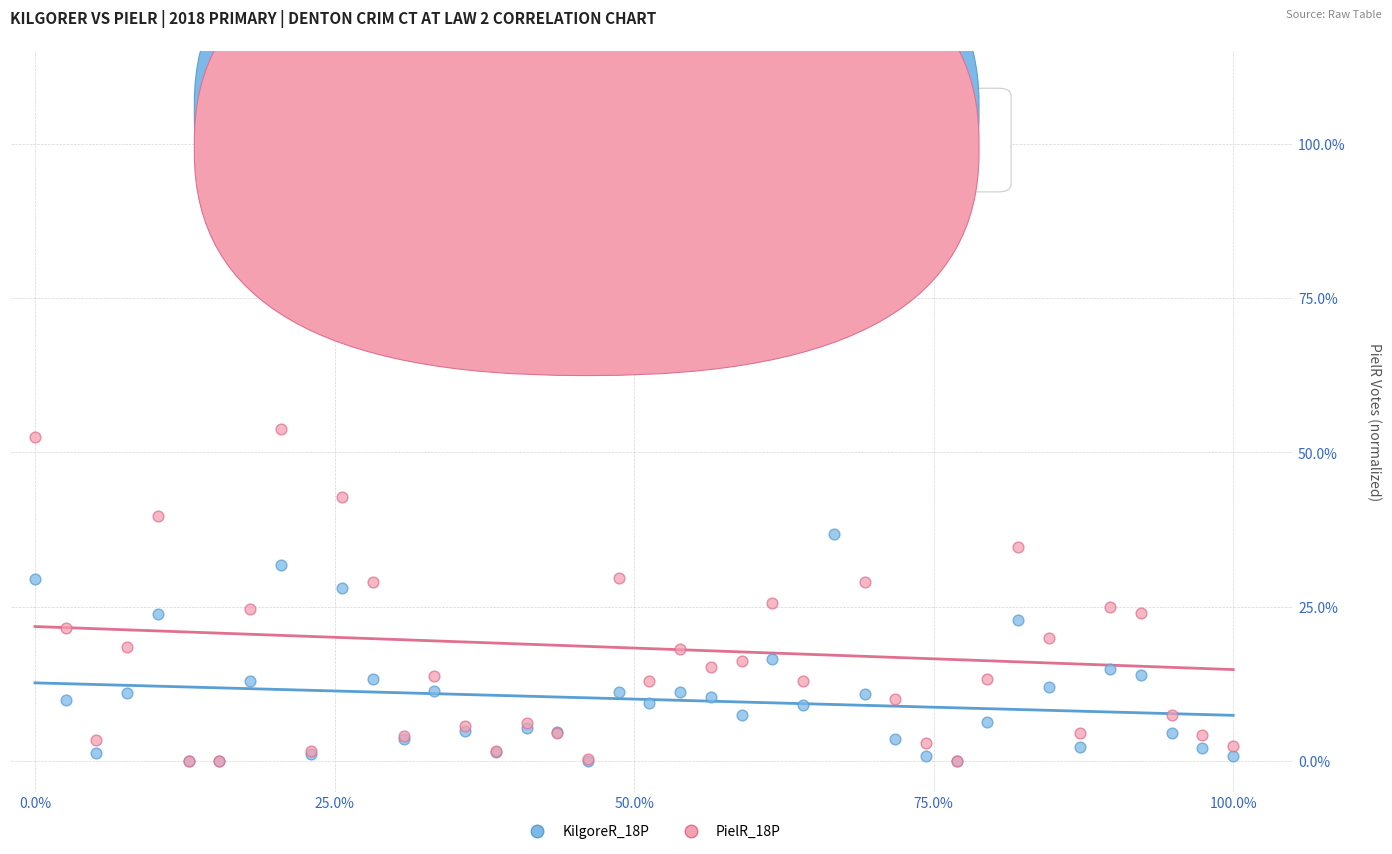

What are all the series names shown in the legend?

KilgoreR_18P, PielR_18P